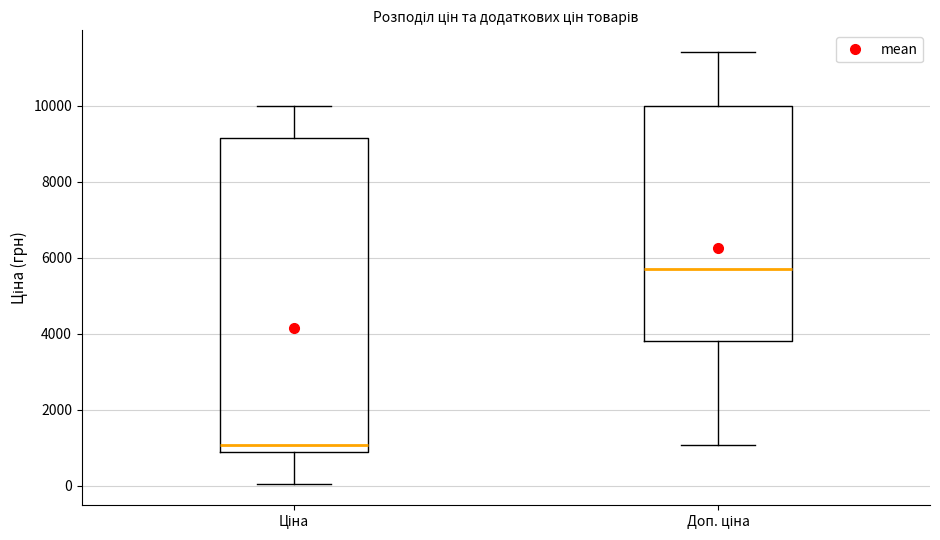

Reading left to right, transcribe this box plot: for each box, give where its median line is, the range the box spans, and where its two whiskers end, as read against the y-axis. The values are not printed on the chart, so give them approximately, as read against the axis.

Ціна: median 1000, box 800 to 9200, whiskers 0 to 10000
Доп. ціна: median 5600, box 3800 to 10000, whiskers 1000 to 11400